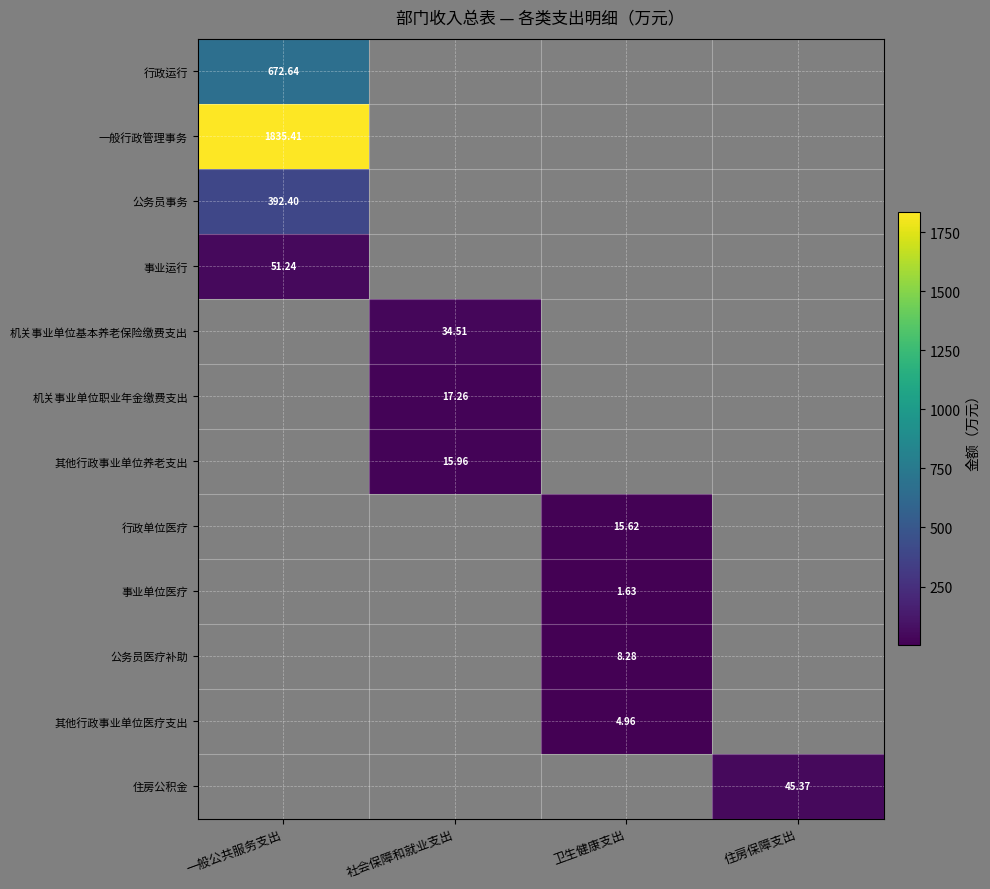

The 事业运行 series shows 51.2 at 一般公共服务支出. True or false?

True